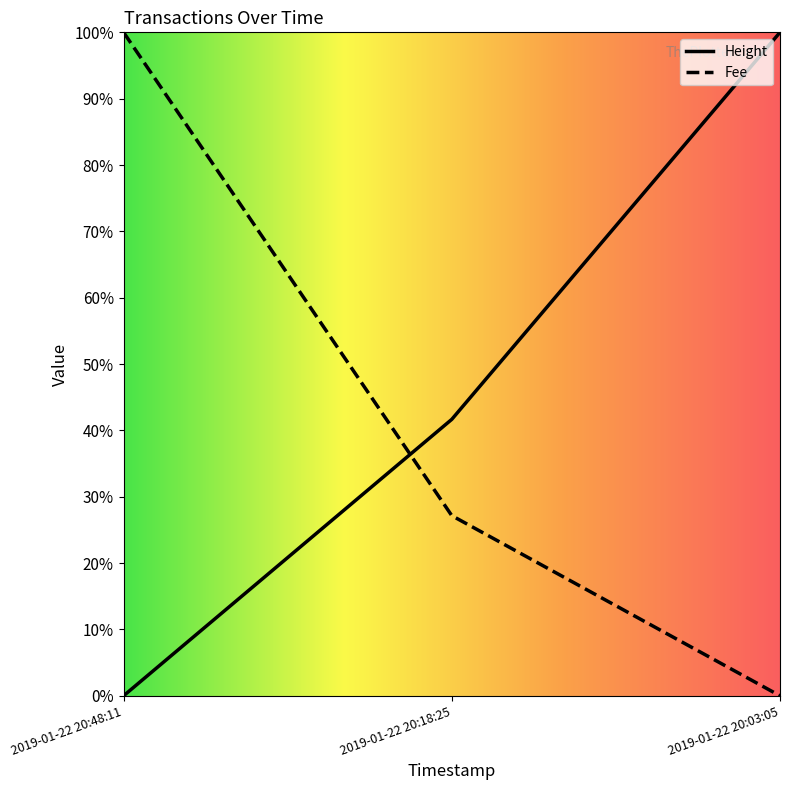

The Height series shows 100.0 at 2019-01-22 20:48:11. True or false?

True